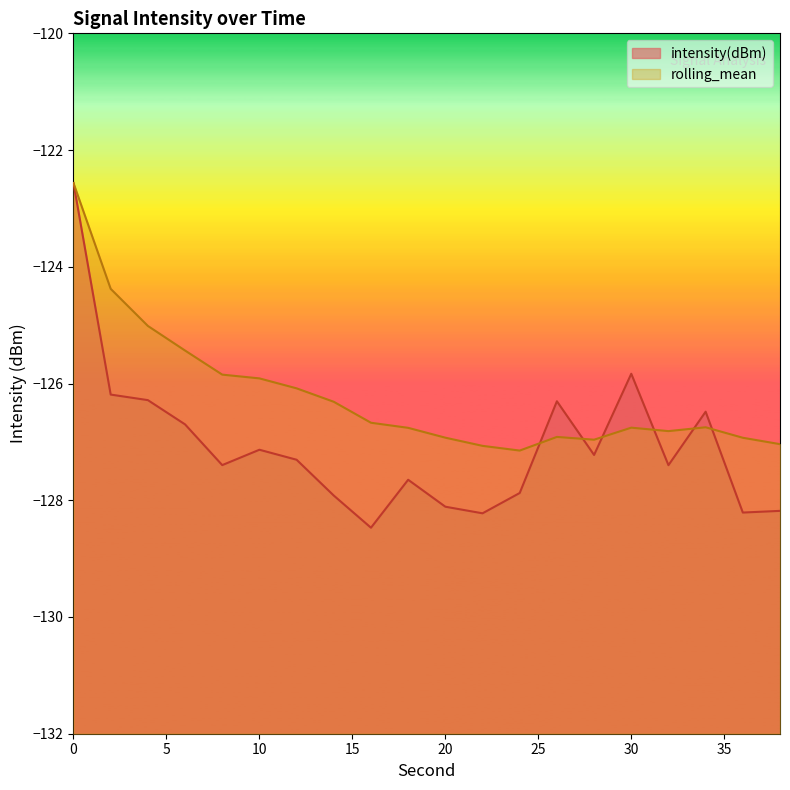

What is the average value of the intensity(dBm) series?

-127.1